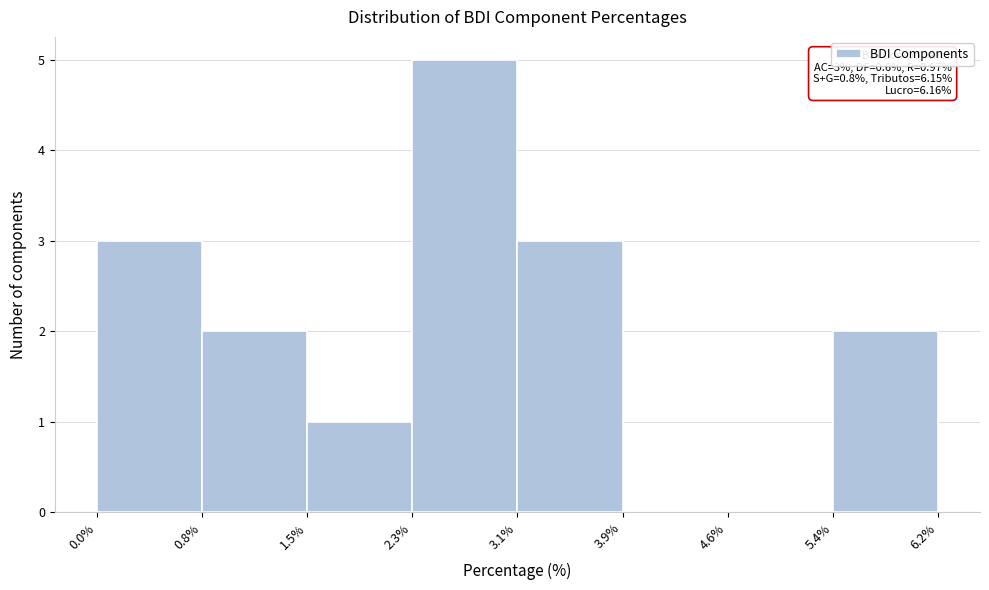

Over which range of the x-axis is the bar tallest?

2.3% to 3.1%